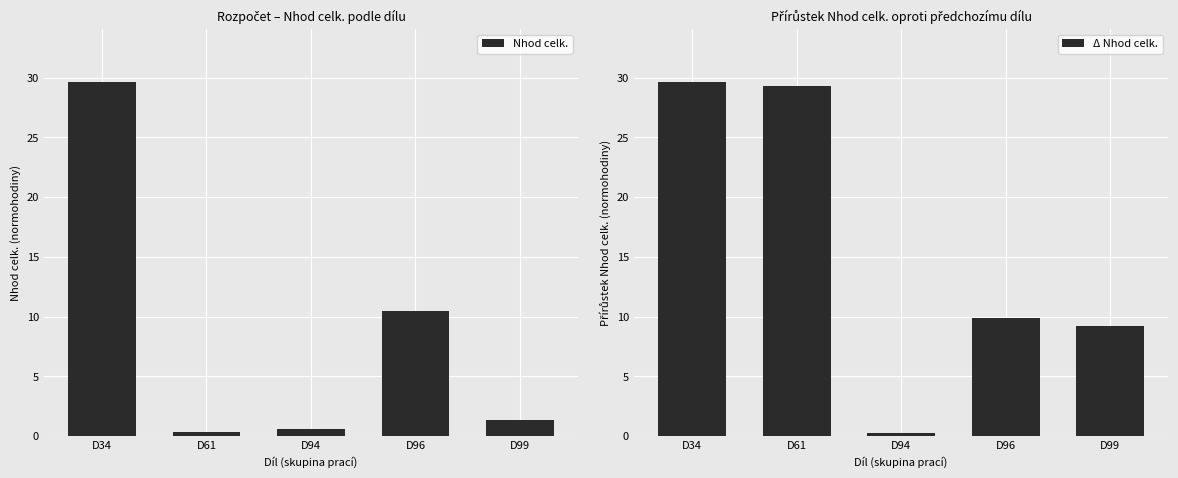

What is the average value of the Nhod celk. series?

8.5